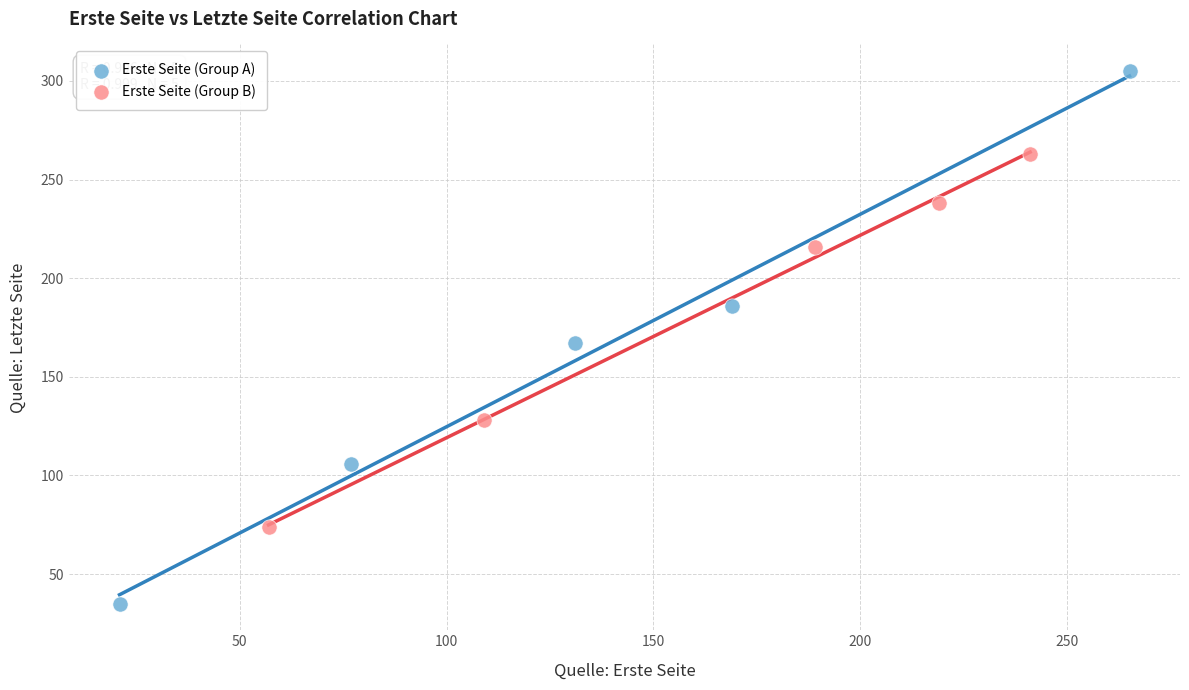

Which series has the largest Y range (max minus min)?

Erste Seite (Group A)